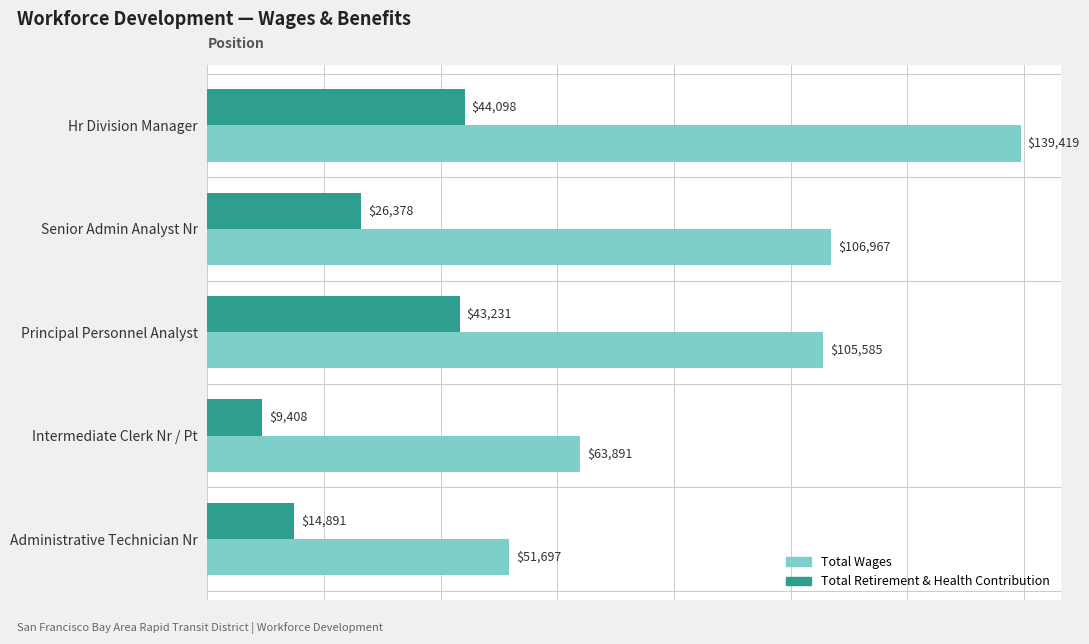

What is the highest value of the Total Wages series?

139419